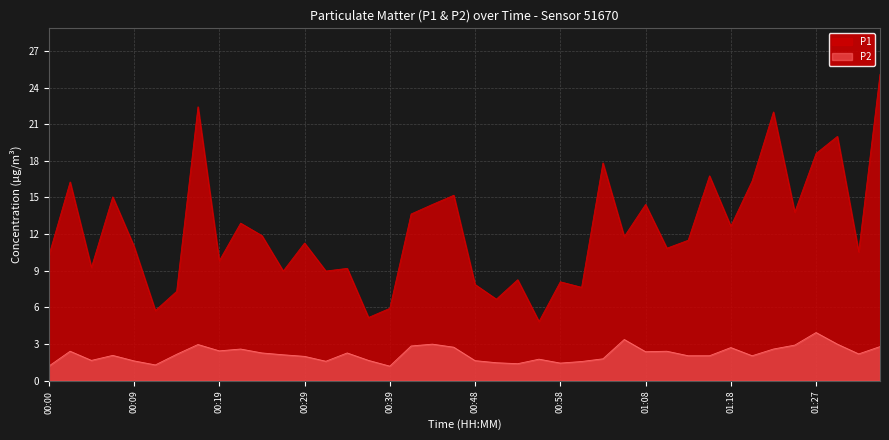

Where does the P2 series first go above 2?

00:02